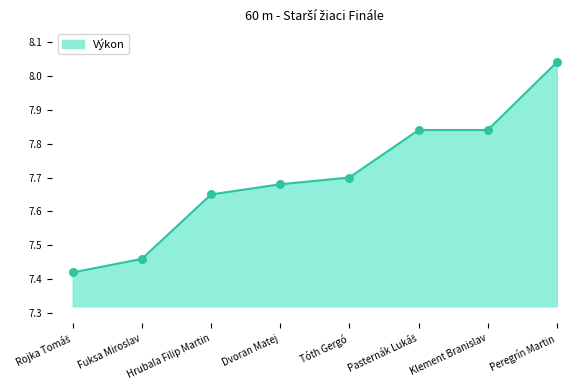

Which has a higher value, Dvoran Matej or Peregrín Martin?

Peregrín Martin